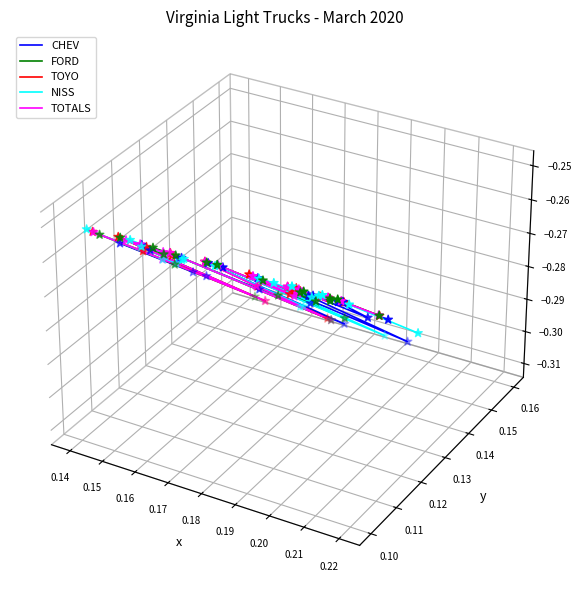

Which series has the largest Y range (max minus min)?

NISS